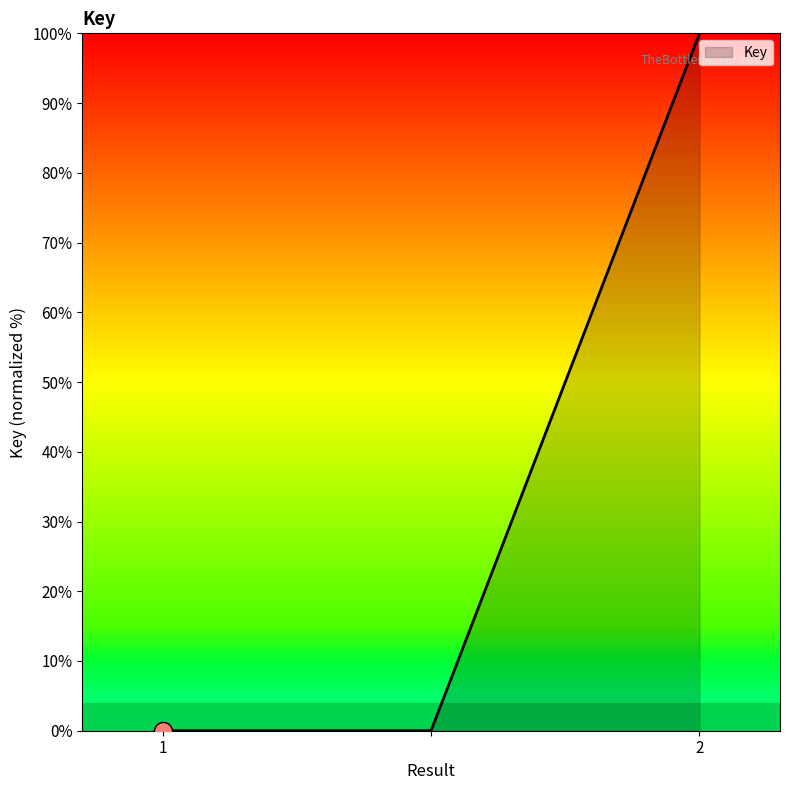

Reading left to right, what are all the values shown in this chart?

0	0	100